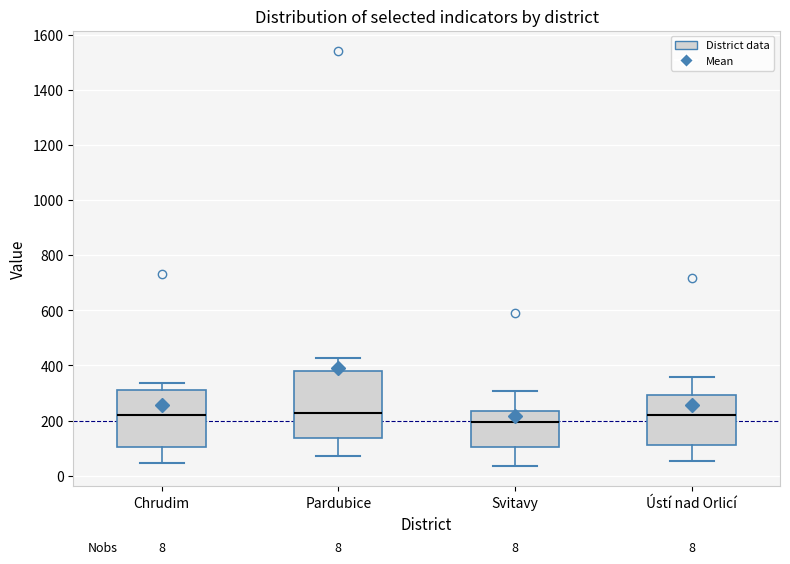

Comparing the boxes themselves (not the whiskers), which one is the tallest?

Pardubice